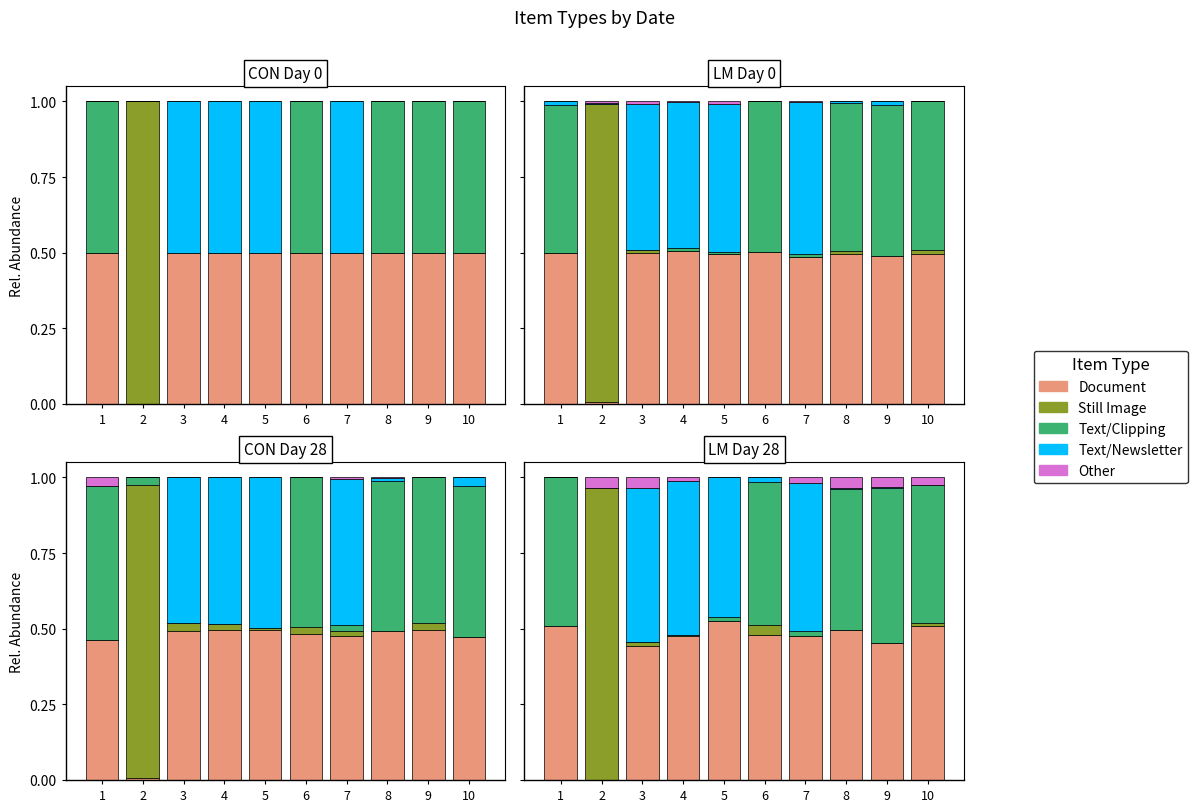

Reading right to left, extract all data points from this chart.

Document: 0.5	0.5	0.5	0.5	0.5	0.5	0.5	0.4	0.0	0.5
Still Image: 0.0	0.0	0.0	0.0	0.0	0.0	0.0	0.0	1.0	0.0
Text/Clipping: 0.5	0.5	0.5	0.0	0.5	0.0	0.0	0.0	0.0	0.5
Text/Newsletter: 0.0	0.0	0.0	0.5	0.0	0.5	0.5	0.5	0.0	0.0
Other: 0.0	0.0	0.0	0.0	0.0	0.0	0.0	0.0	0.0	0.0